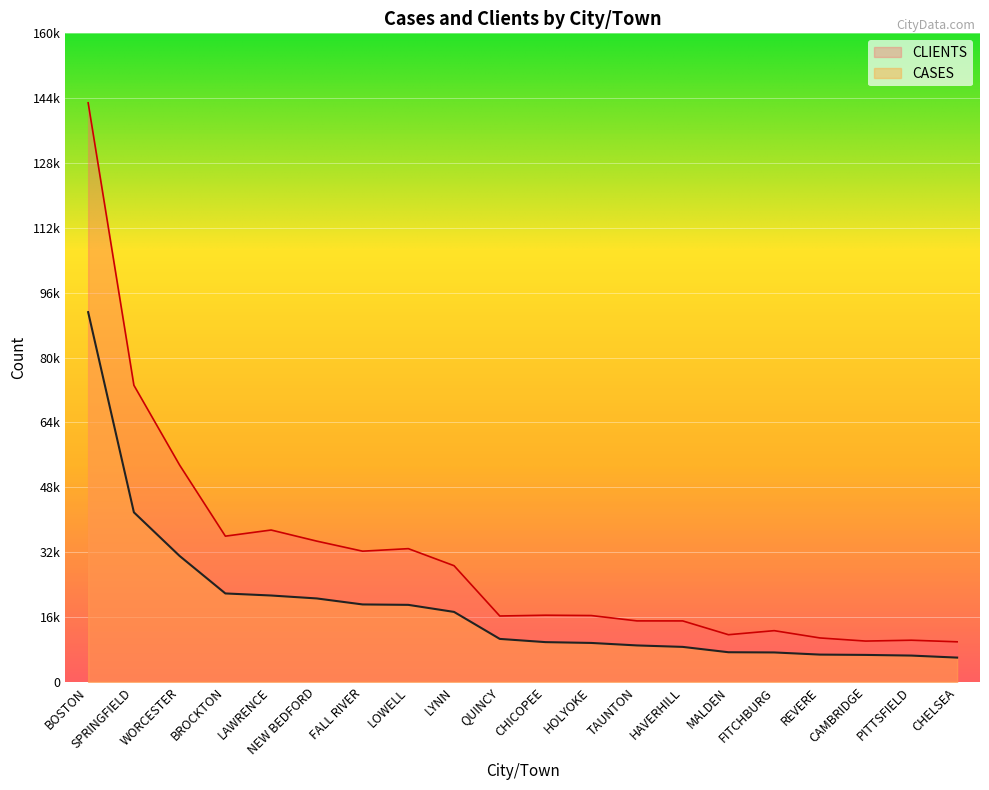

At WORCESTER, list the series in order from largest to smallest.

CLIENTS, CASES